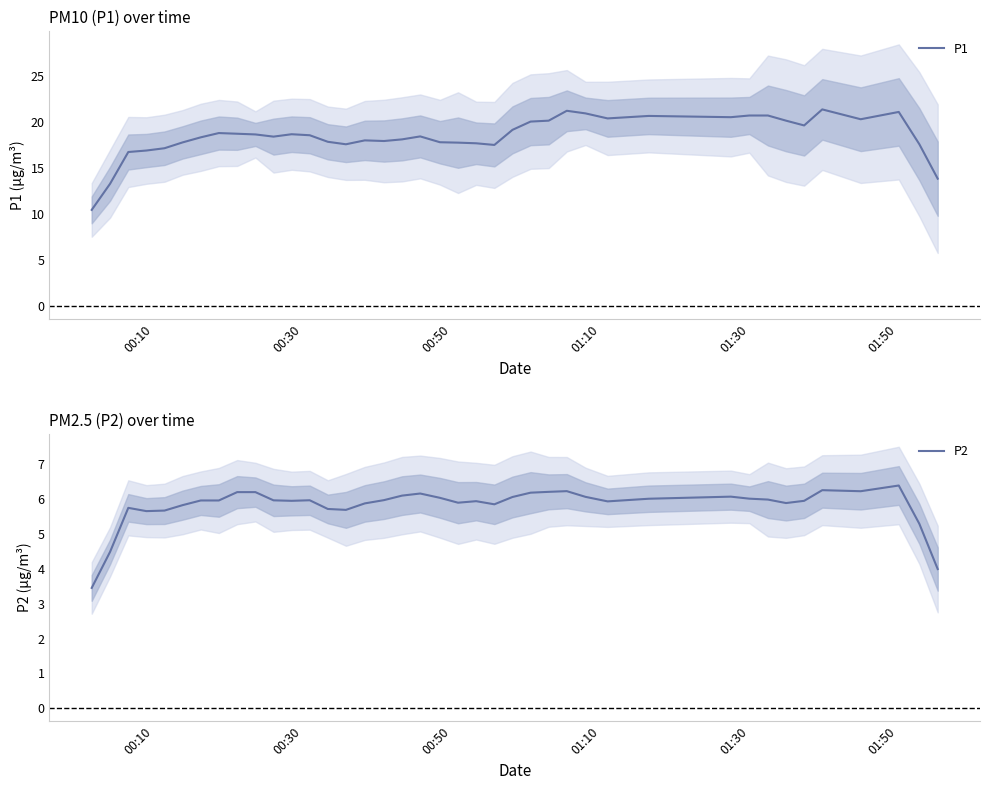

Which series has the largest total across all categories?

P1